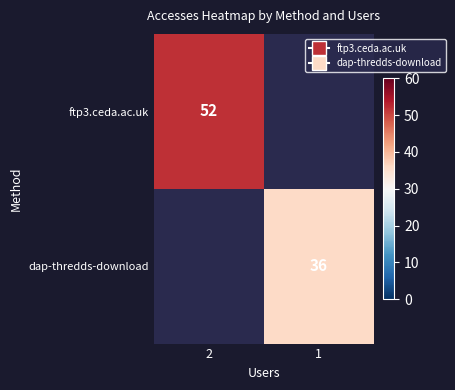

List the series in order of their peak value, lowest first.

ftp3.ceda.ac.uk, dap-thredds-download